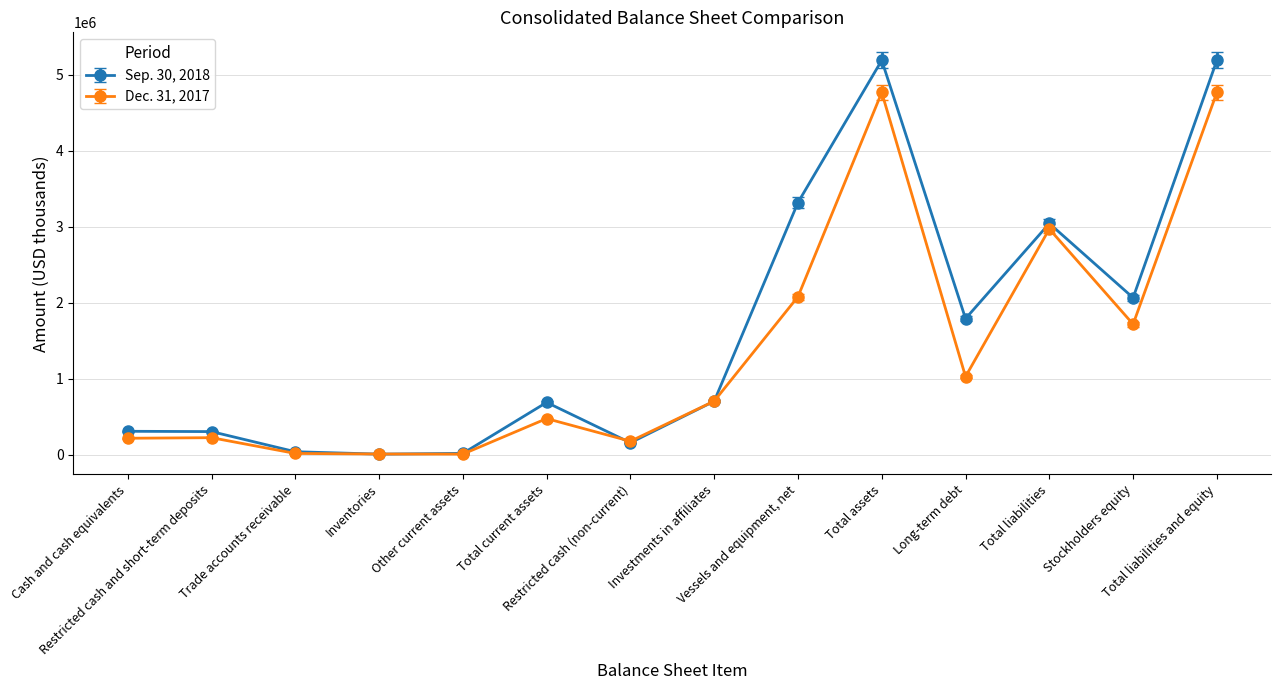

Is the value of Dec. 31, 2017 at Restricted cash and short-term deposits greater than the value of Sep. 30, 2018 at Investments in affiliates?

No